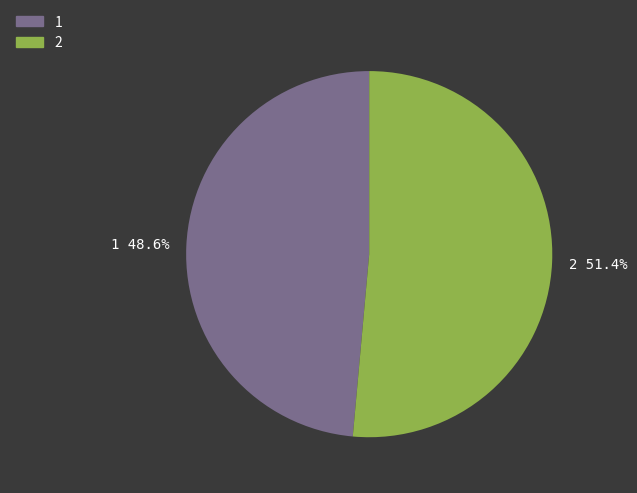

Does any single category account for the majority?

Yes